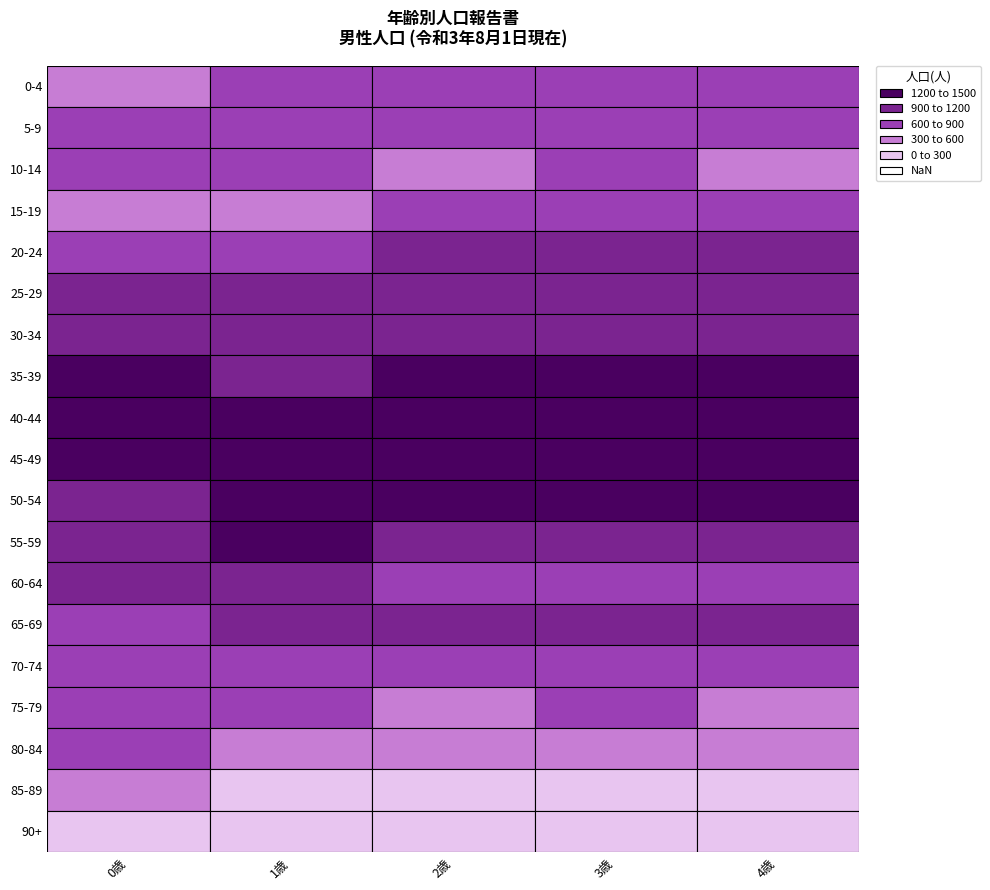

What is the sum of all 10-14 values?

3062